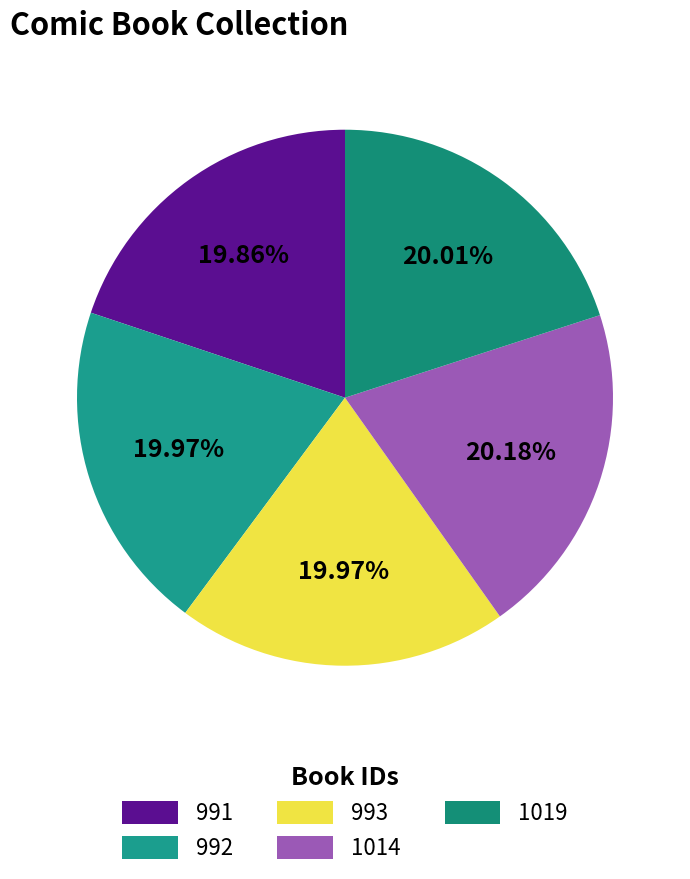

Is 1014 the majority of the pie?

No